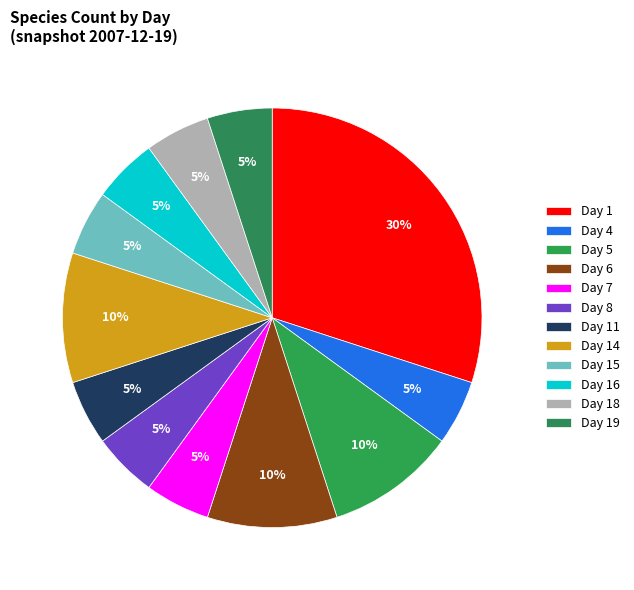

Is the sum of Day 1 and Day 16 greater than half?

No